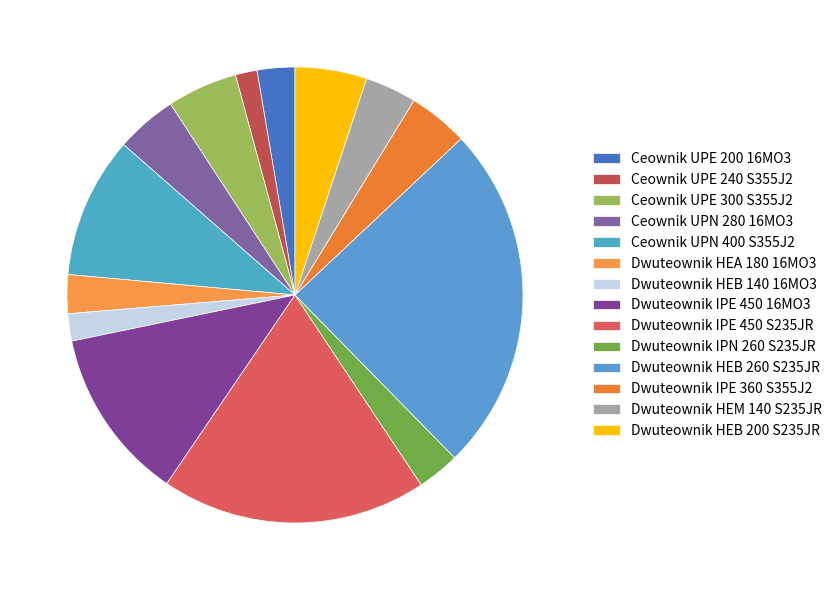

What is the largest slice in the pie chart?

Dwuteownik HEB 260 S235JR